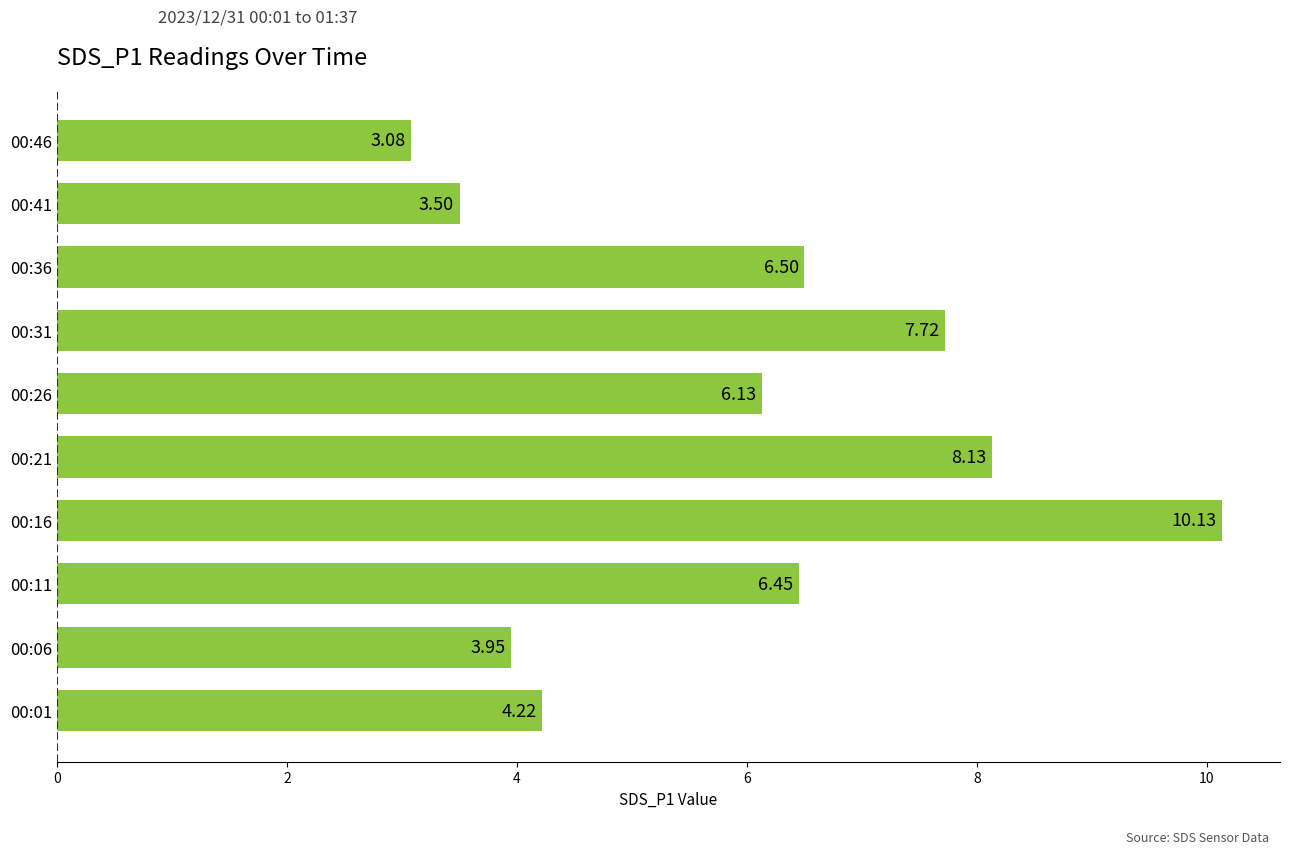

What is the difference between the maximum and second lowest values?

6.6